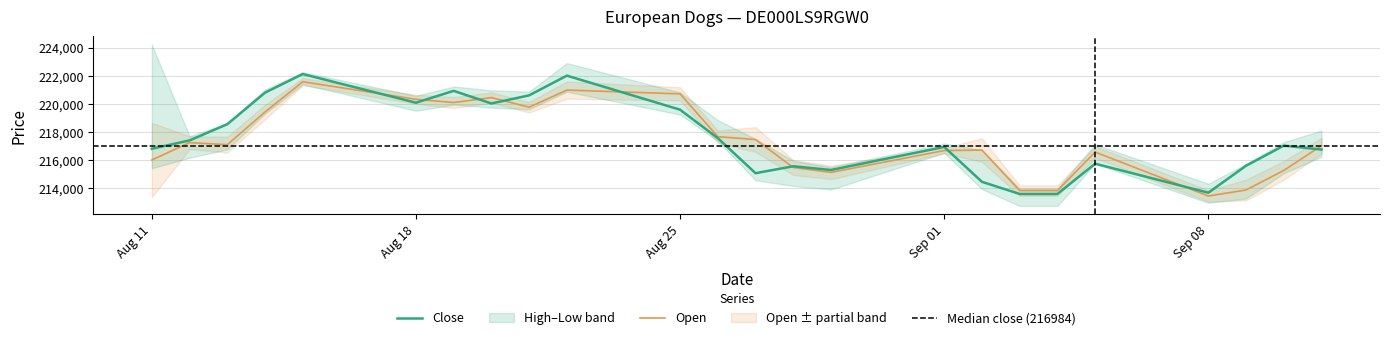

How many lines are shown in the chart?

2